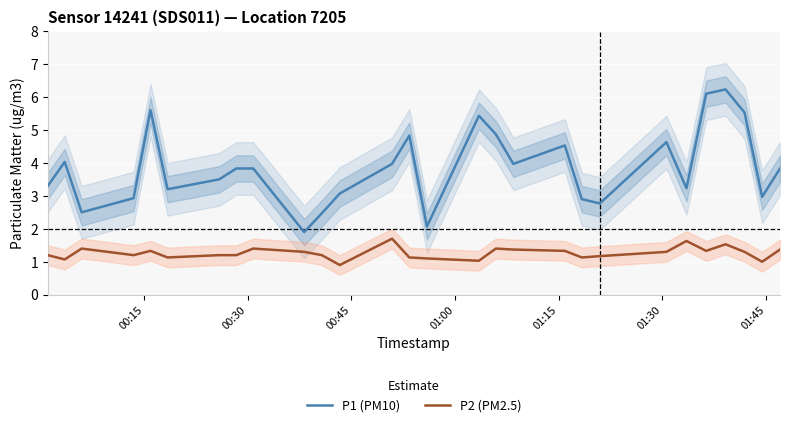

List the series in order of their overall mean, lowest first.

P2 (PM2.5), P1 (PM10)